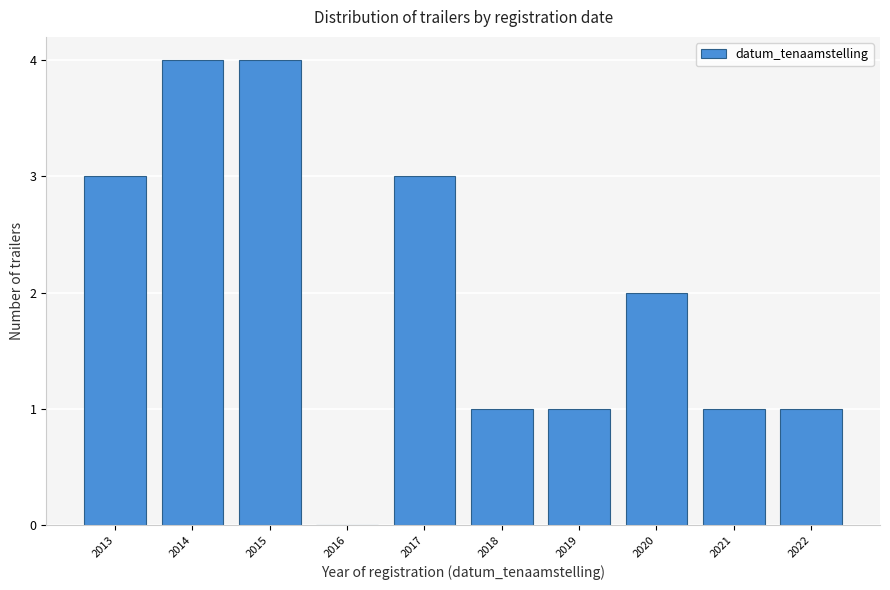

Reading right to left, list all the values displayed in this chart.

2022=1	2021=1	2020=2	2019=1	2018=1	2017=3	2016=0	2015=4	2014=4	2013=3